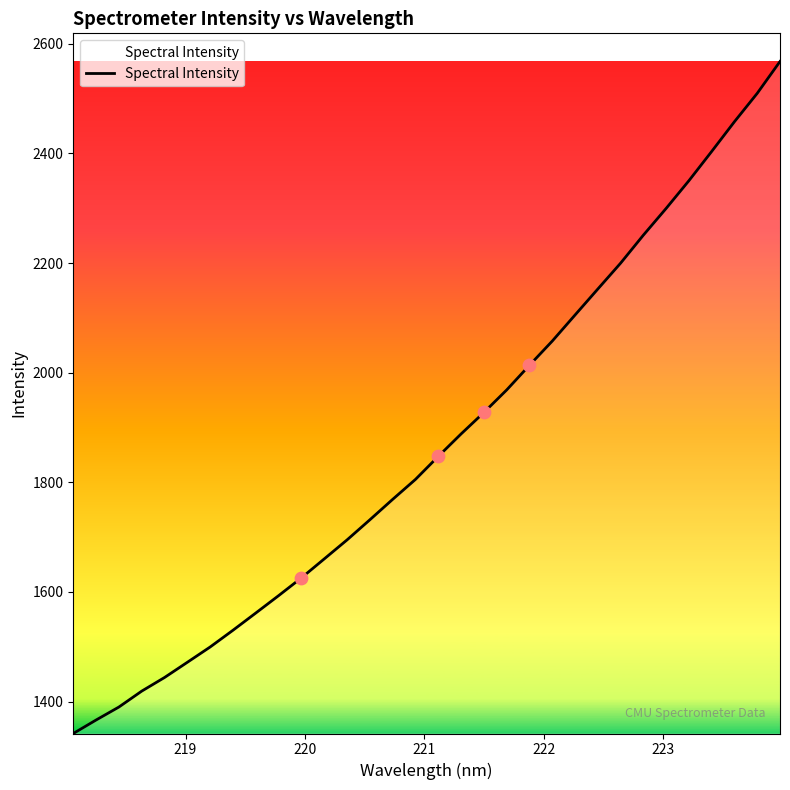

What is the maximum value shown in the chart?

2567.8